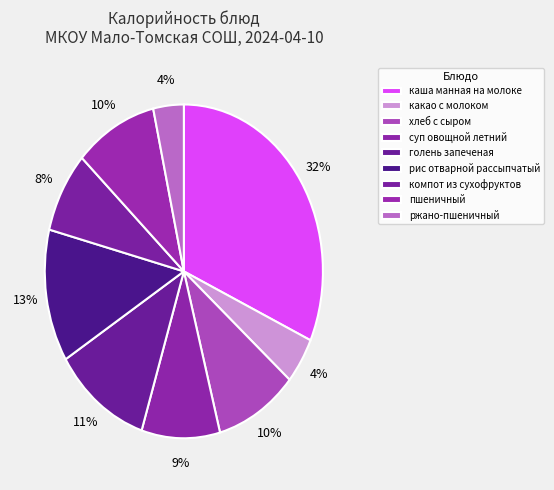

Is рис отварной рассыпчатый the majority of the pie?

No